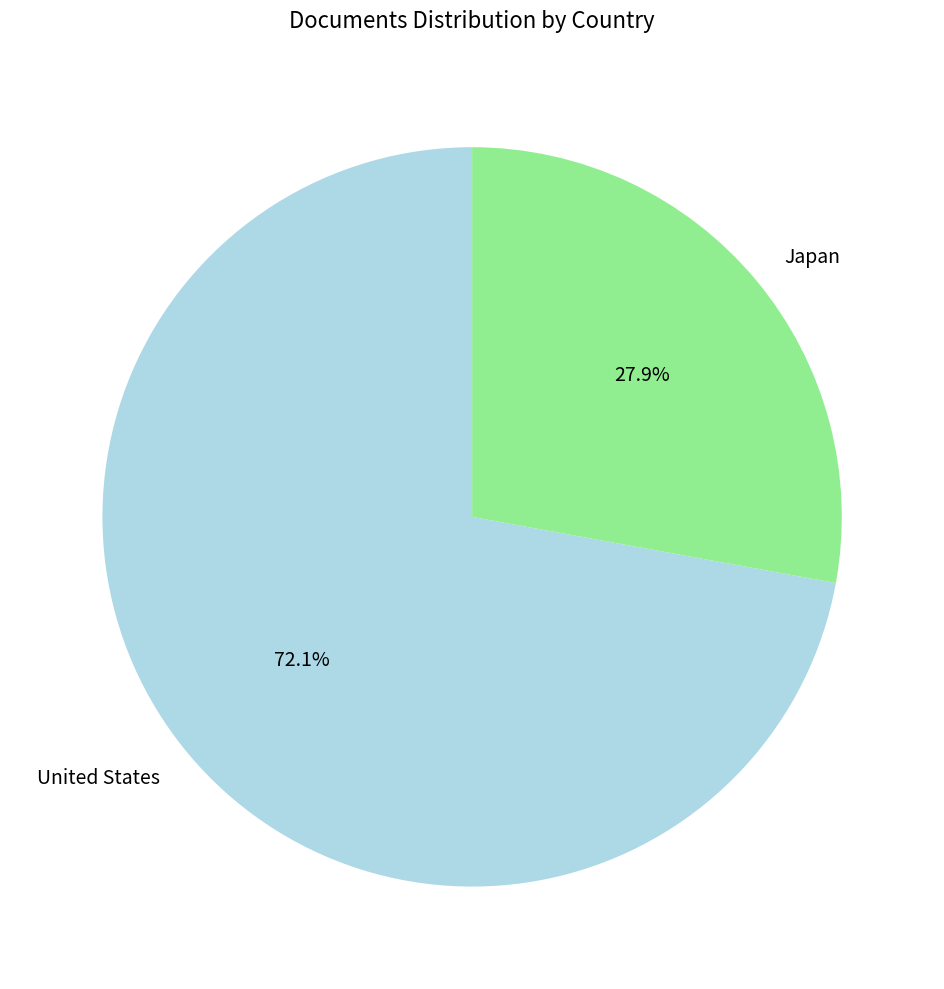

How many slices are in this pie chart?

2